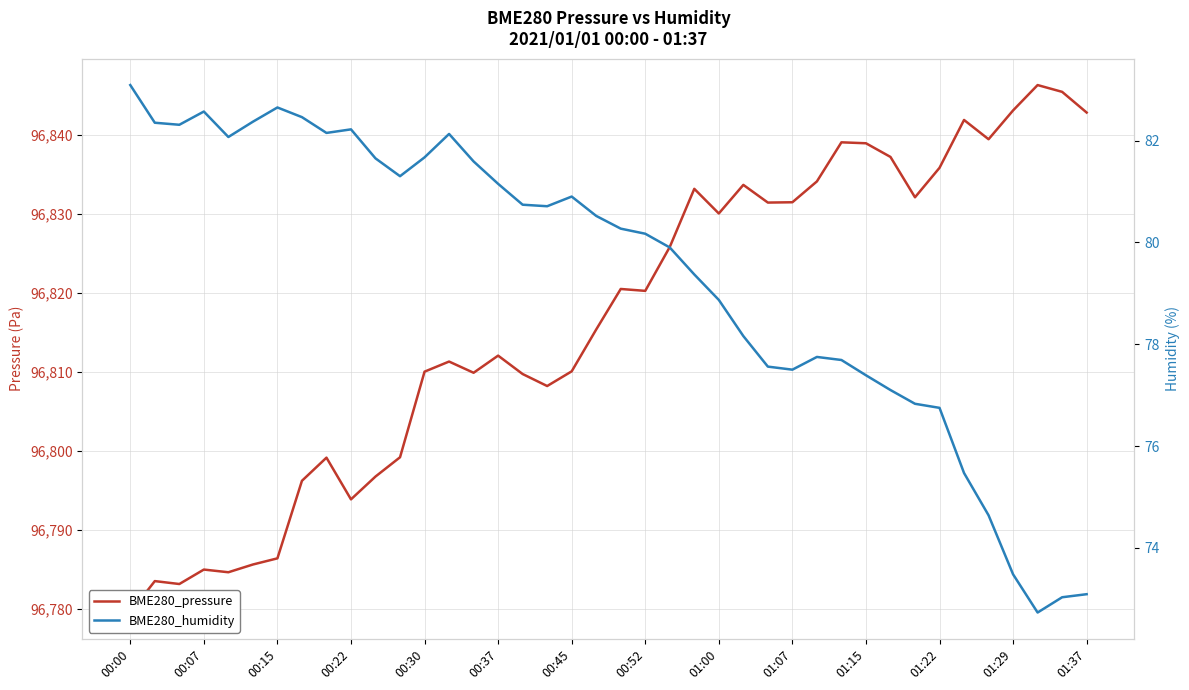

Reading right to left, list all the values displayed in this chart.

BME280_pressure: 96842.9	96845.5	96846.3	96843.1	96839.5	96841.9	96835.9	96832.1	96837.2	96839.0	96839.1	96834.1	96831.5	96831.5	96833.7	96830.1	96833.2	96825.8	96820.3	96820.5	96815.4	96810.1	96808.2	96809.8	96812.1	96809.9	96811.3	96810.1	96799.2	96796.8	96793.9	96799.2	96796.2	96786.4	96785.6	96784.6	96785.0	96783.2	96783.5	96779.6
BME280_humidity: 73.1	73.0	72.7	73.5	74.6	75.5	76.8	76.8	77.1	77.4	77.7	77.8	77.5	77.6	78.2	78.9	79.4	79.9	80.2	80.3	80.5	80.9	80.7	80.7	81.2	81.6	82.1	81.7	81.3	81.7	82.2	82.2	82.5	82.7	82.4	82.1	82.6	82.3	82.3	83.1